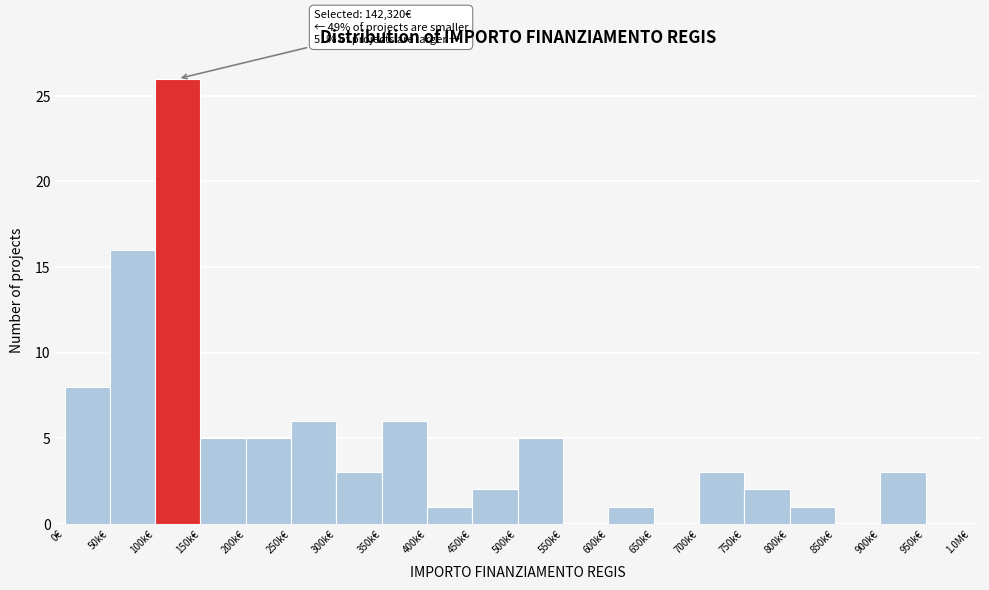

Reading left to right, what are all the values shown in this chart?

0€=8	50k€=16	100k€=26	150k€=5	200k€=5	250k€=6	300k€=3	350k€=6	400k€=1	450k€=2	500k€=5	550k€=0	600k€=1	650k€=0	700k€=3	750k€=2	800k€=1	850k€=0	900k€=3	950k€=0